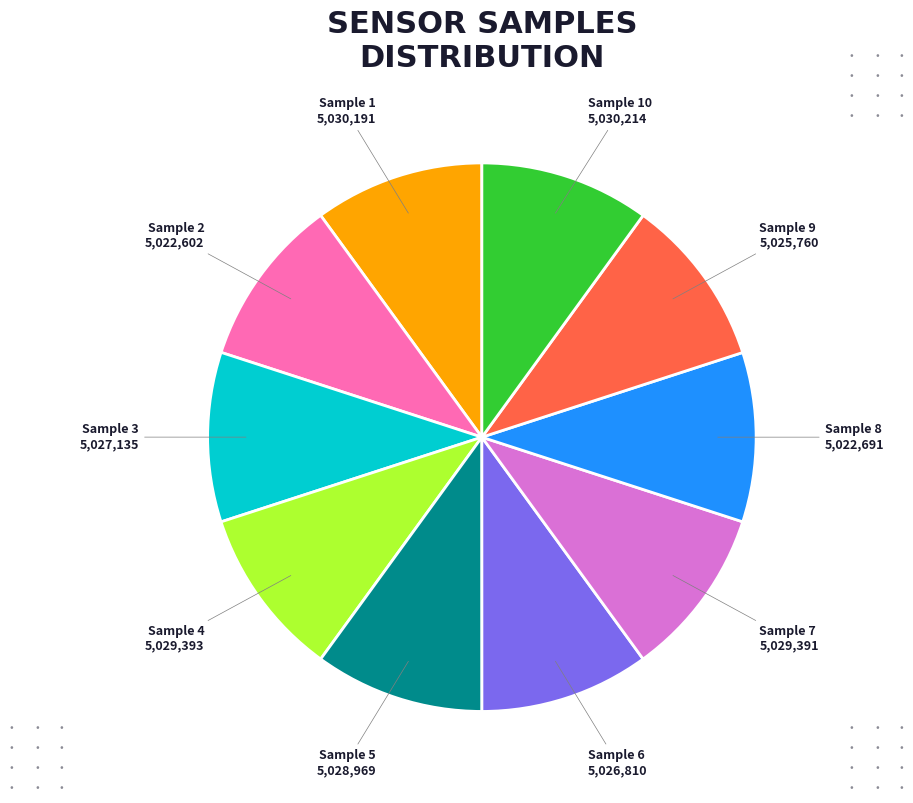

Do Sample 5 and Sample 1 together represent more than half of the pie?

No